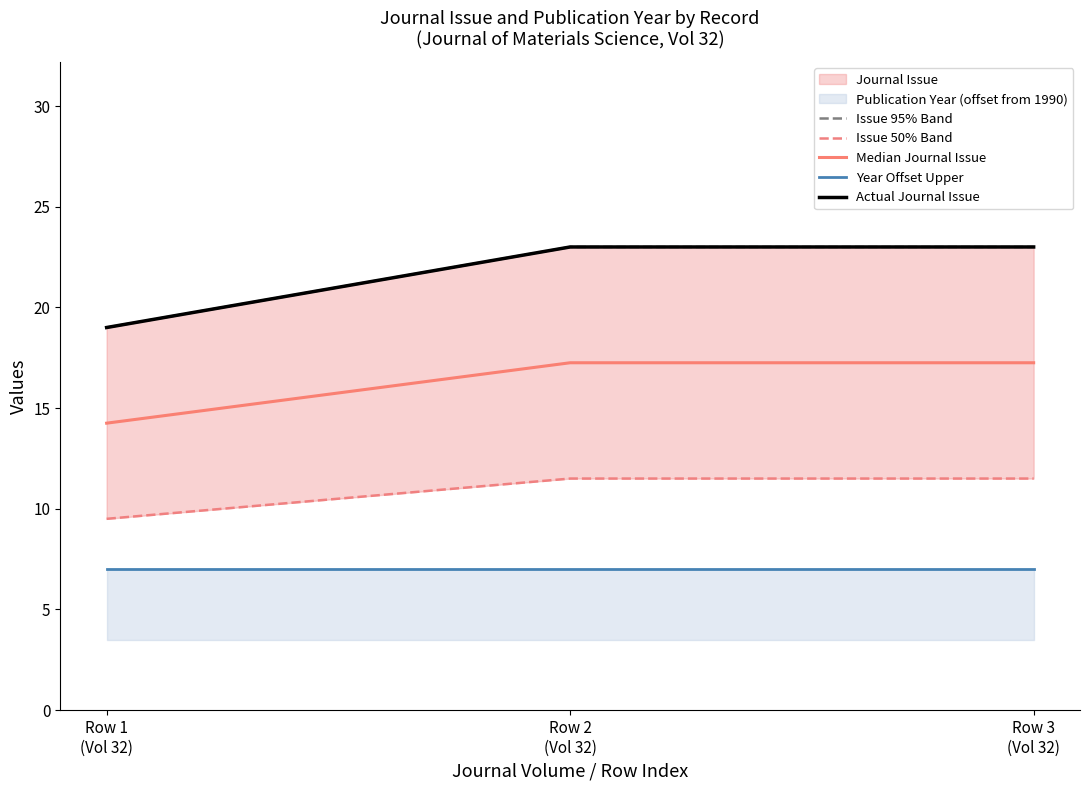

Rank the series at Row 2
(Vol 32) from lowest to highest value.

Year Offset Upper, Issue 50% Band, Median Journal Issue, Issue 95% Band, Actual Journal Issue